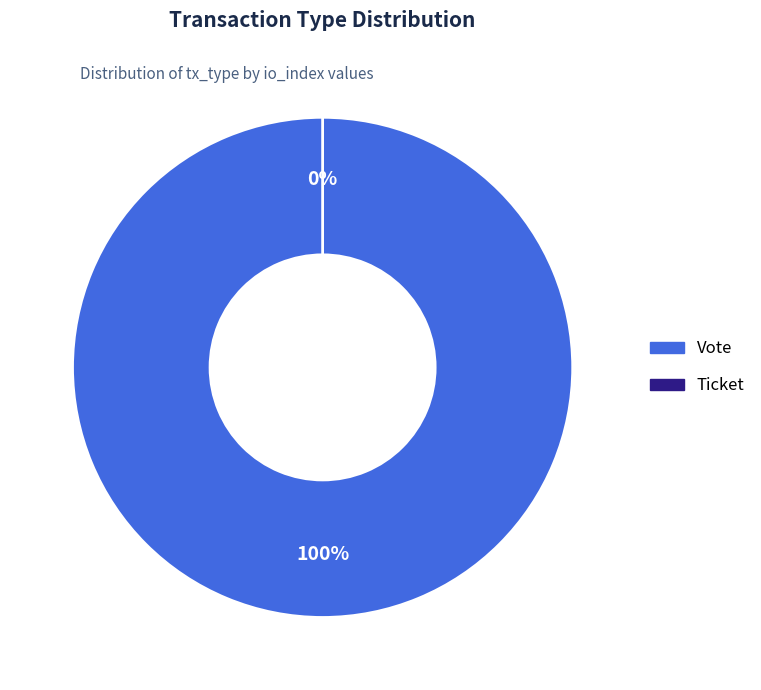

Is it true that Ticket is 0% of the pie?

True